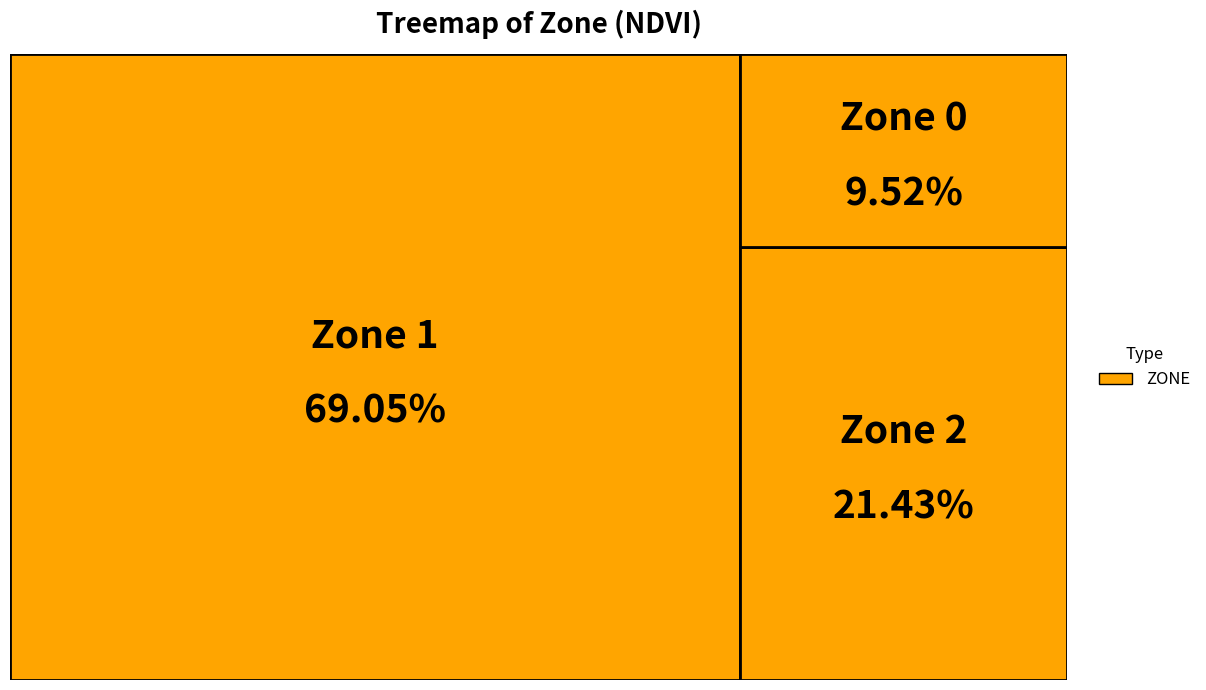

To the nearest percent, what is the average slice percentage?

33%